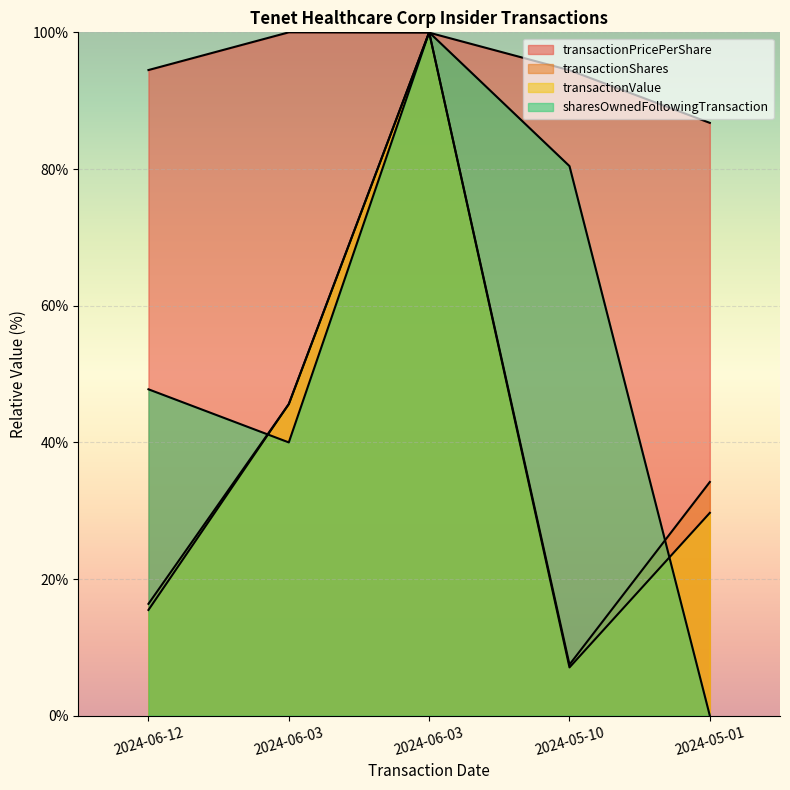

Read the transactionShares value at 2024-06-03.

100.0